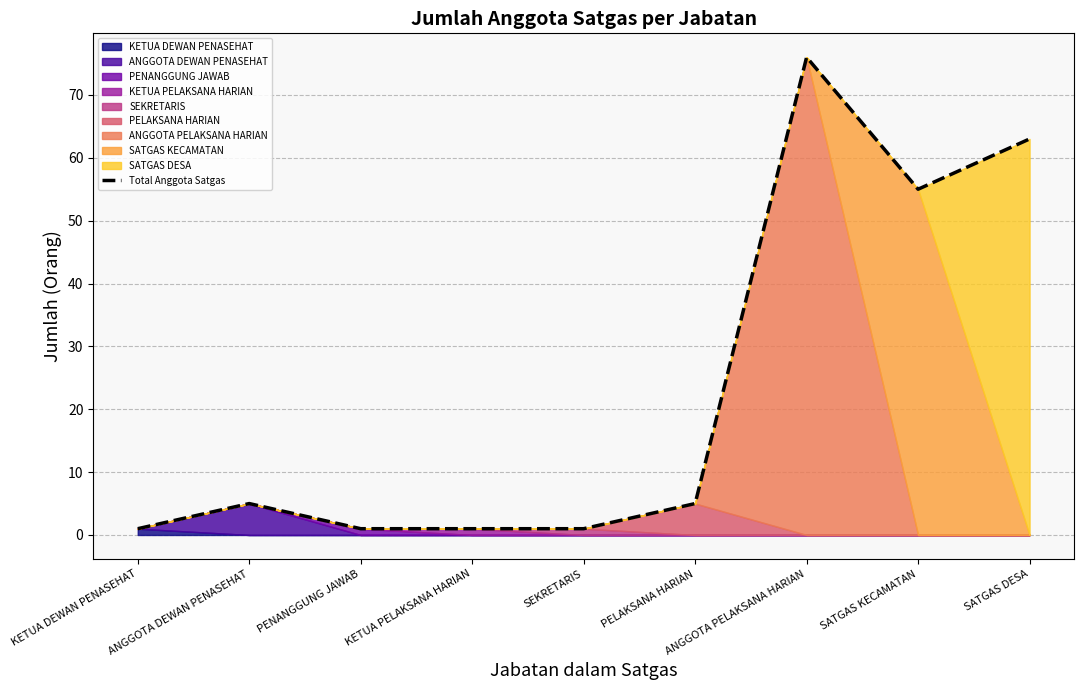

True or false: there are more than 0 points higher than both neighbors.

True